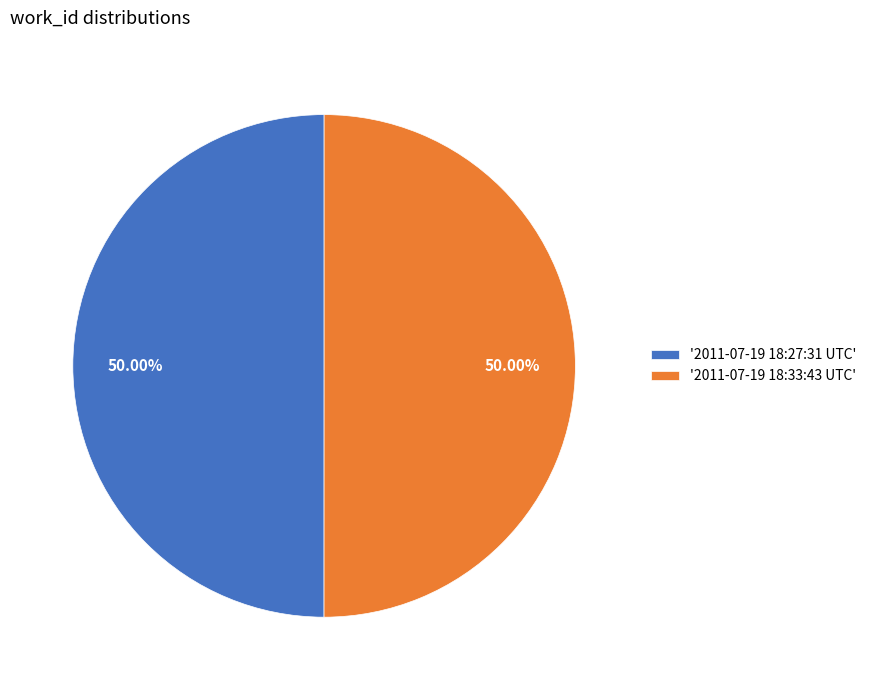

How many segments does this pie chart have?

2